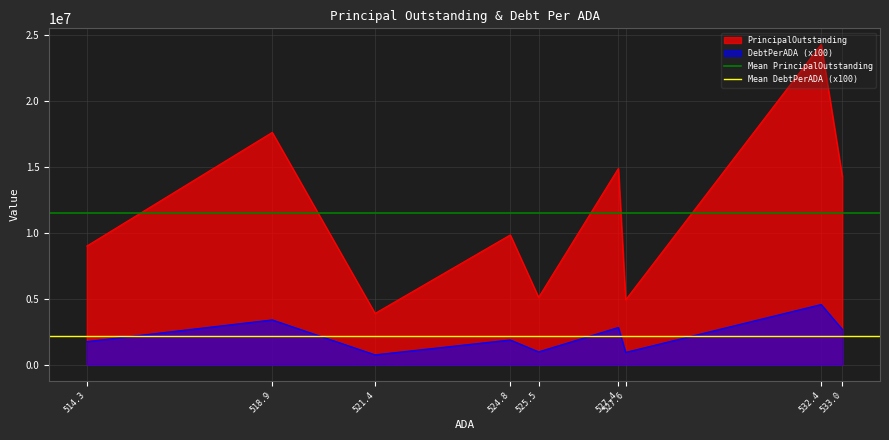

What is the minimum value for Mean DebtPerADA (x100)?

2194892.5